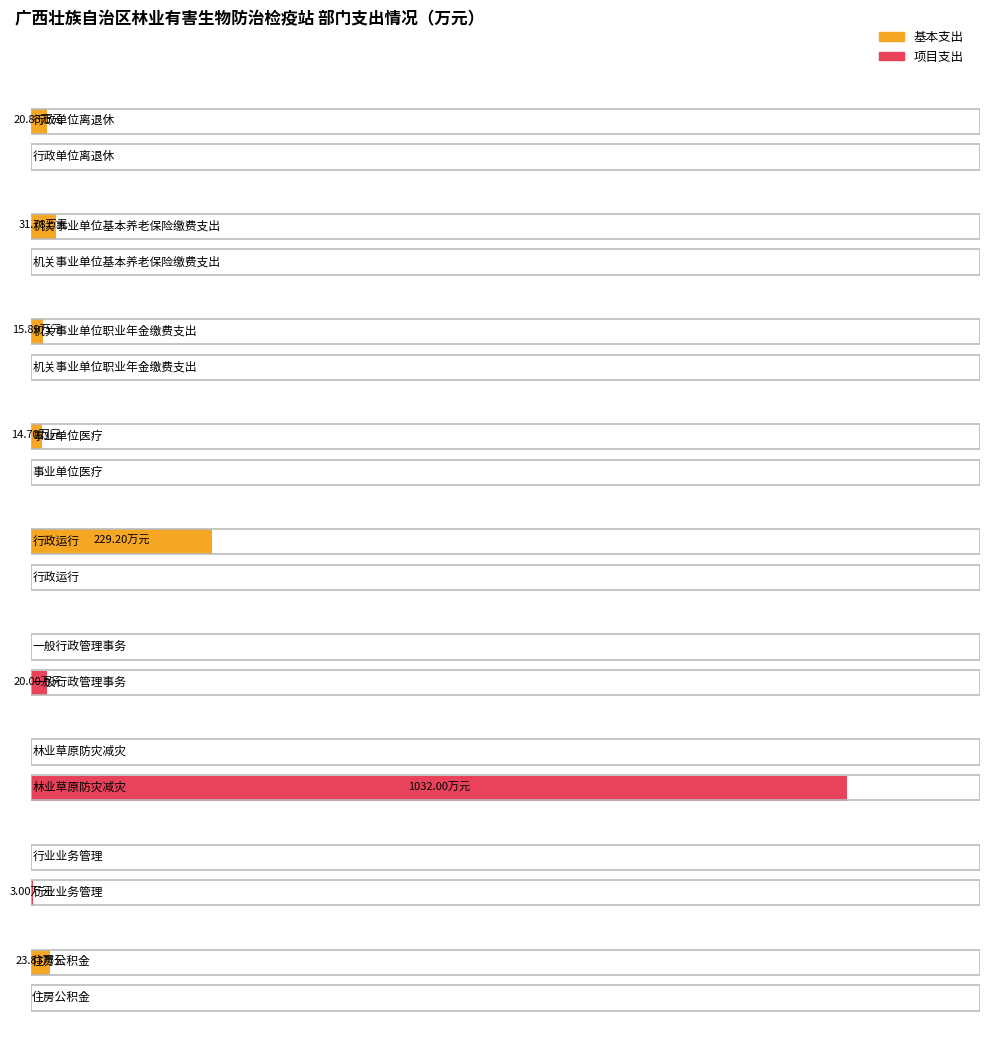

What is the approximate value of 项目支出 at 行业业务管理?

3.0